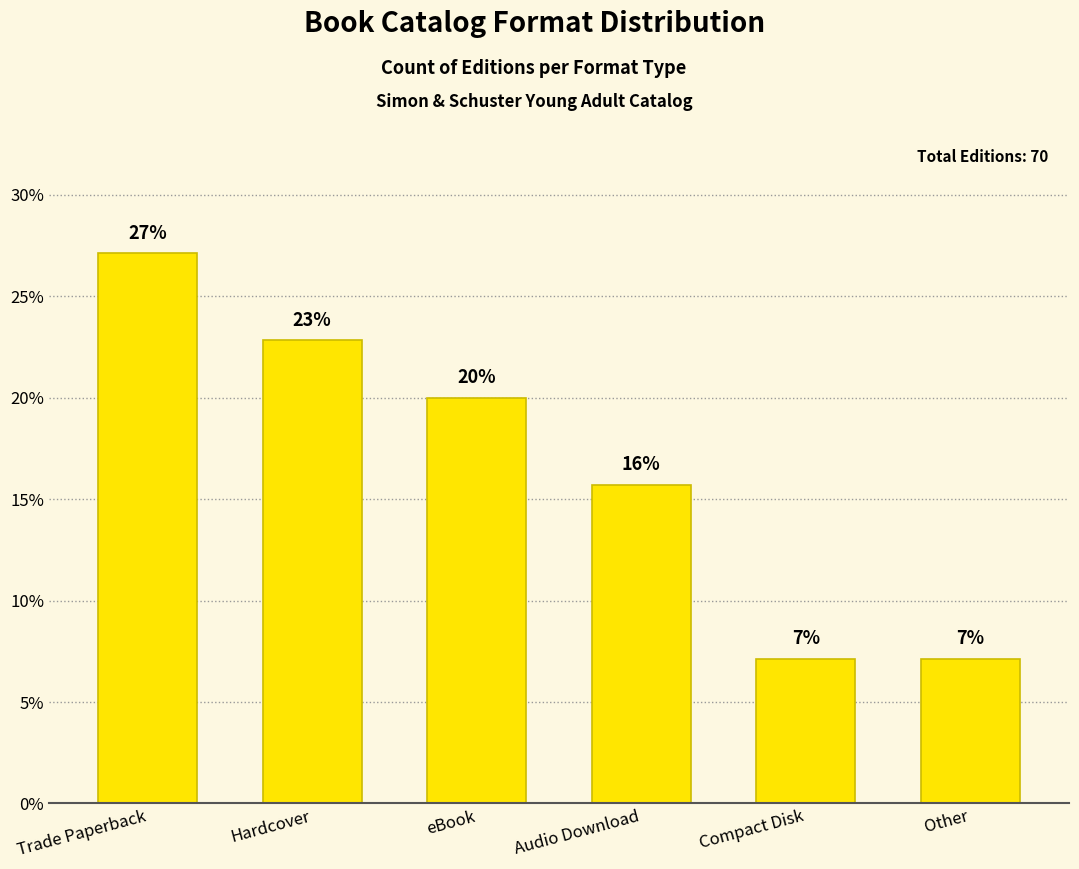

How many bars are there in total?

6